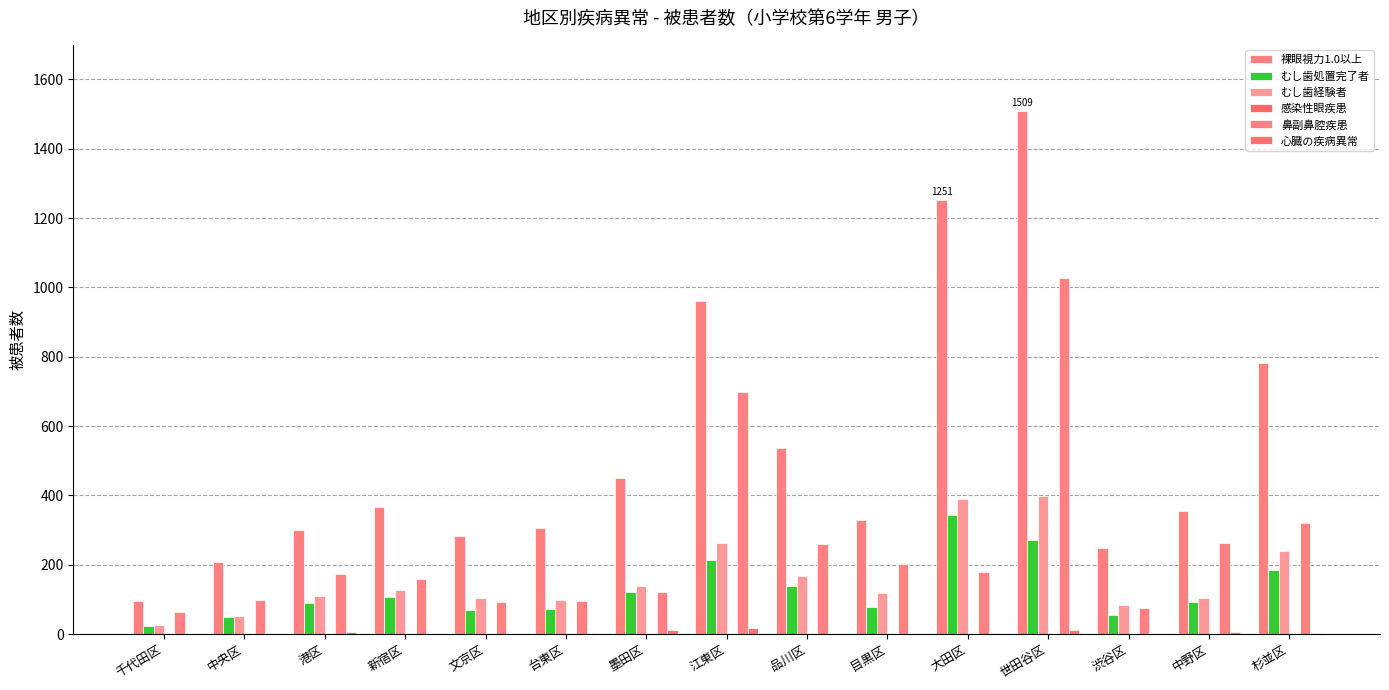

At which category is the sum across all series the highest?

世田谷区